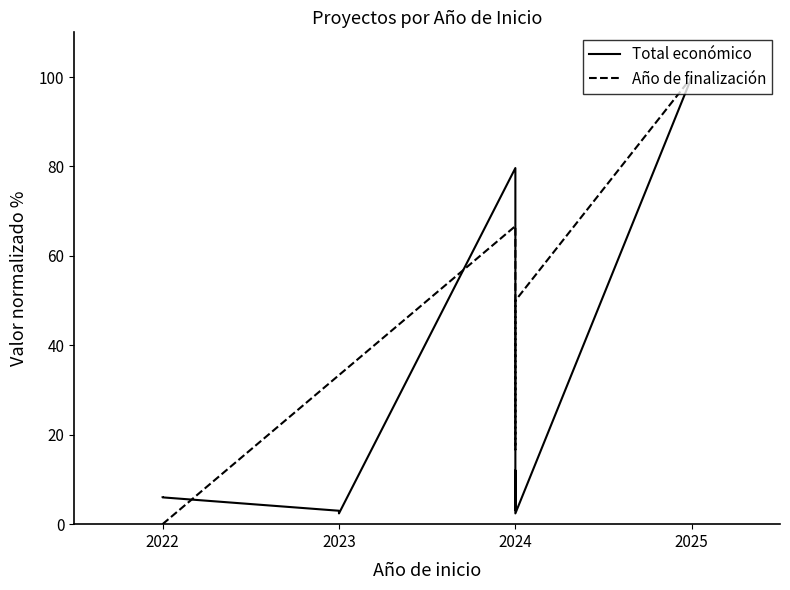

True or false: Total económico and Año de finalización cross at least once.

True